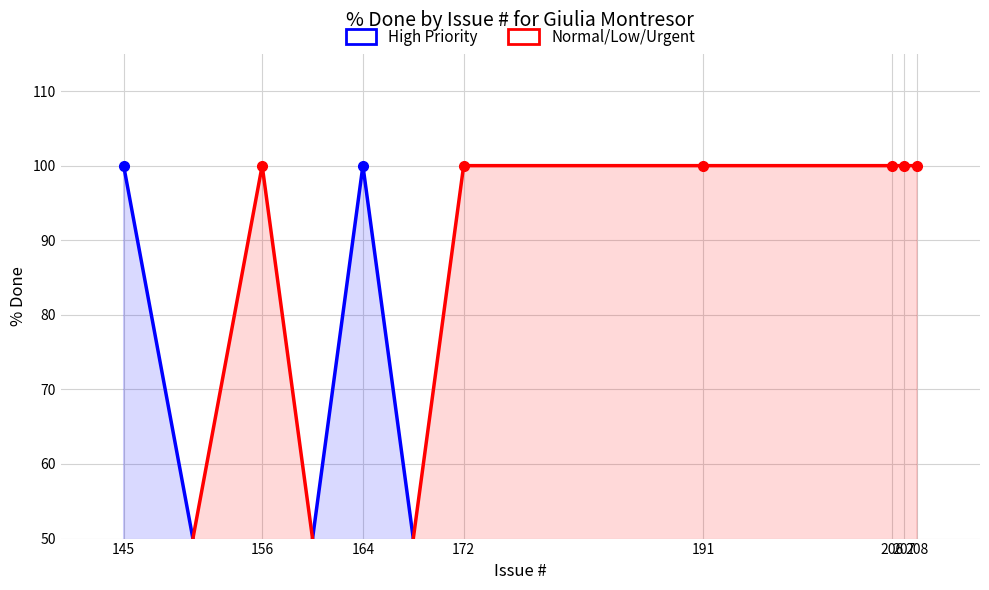

Between 172 and 208, which series saw the biggest shift?

High Priority